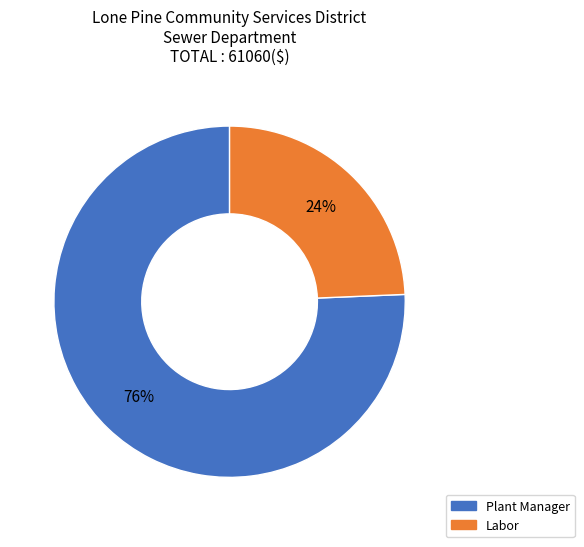

Is the sum of Plant Manager and Labor greater than half?

Yes